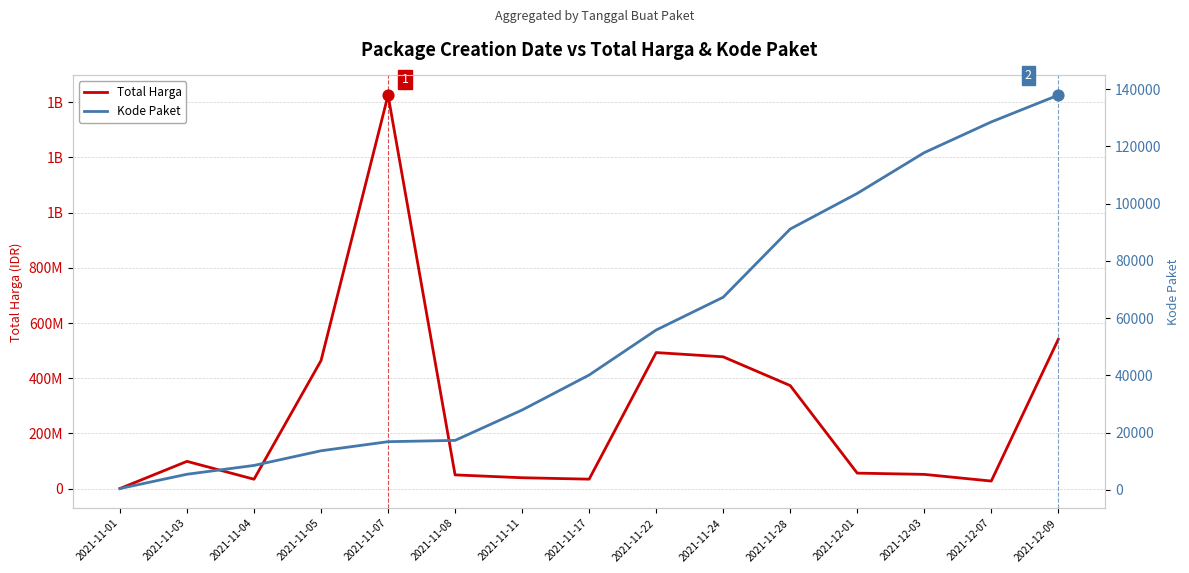

Which series has the largest Y range (max minus min)?

Total Harga